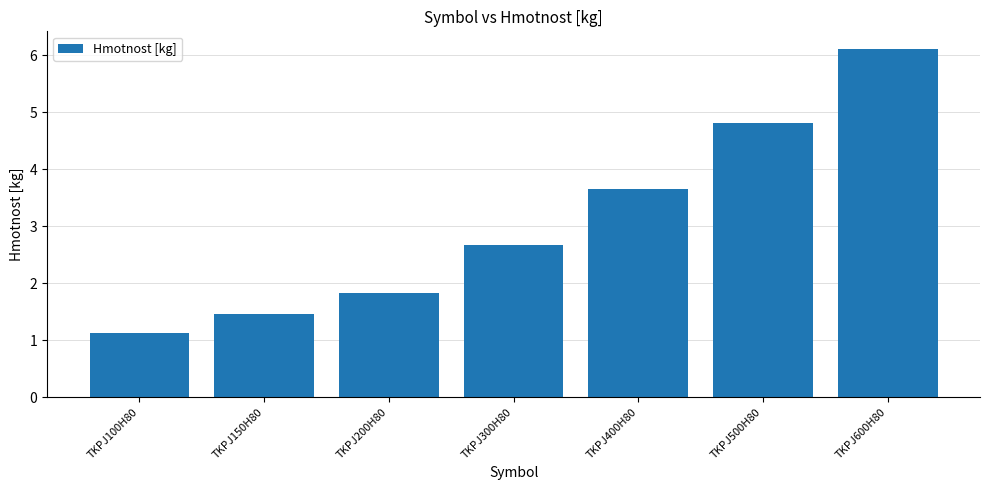

List the labels in order of value, smallest first.

TKPJ100H80, TKPJ150H80, TKPJ200H80, TKPJ300H80, TKPJ400H80, TKPJ500H80, TKPJ600H80